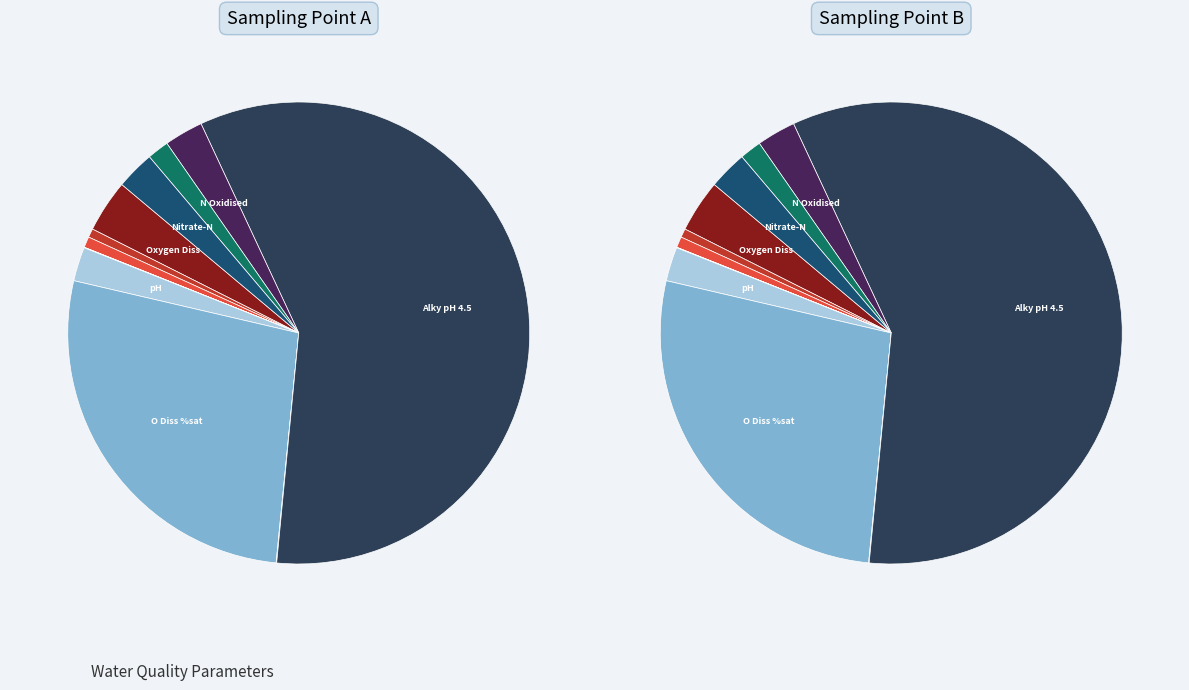

Which slice is the smallest?

NH3 un-ion (mg/l)